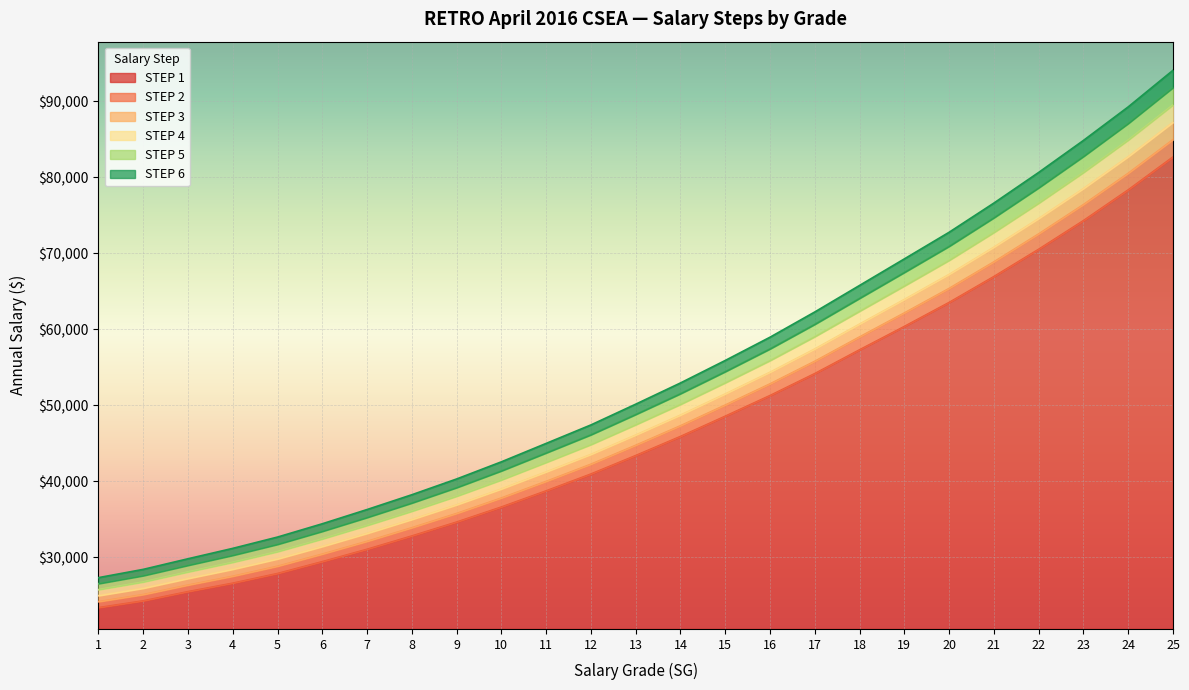

Reading left to right, list all the values displayed in this chart.

STEP 1: 23391	24284	25496	26609	27882	29442	31070	32822	34651	36633	38758	40975	43406	45918	48584	51305	54193	57324	60395	63555	66963	70553	74325	78371	82702
STEP 2: 24180	25112	26361	27525	28841	30439	32116	33907	35785	37822	40007	42267	44758	47326	50051	52840	55815	59018	62173	65402	68897	72575	76435	80555	84983
STEP 3: 24969	25940	27226	28441	29800	31436	33162	34992	36919	39011	41256	43559	46110	48734	51518	54375	57437	60712	63951	67249	70831	74597	78545	82739	87264
STEP 4: 25758	26768	28091	29357	30759	32433	34208	36077	38053	40200	42505	44851	47462	50142	52985	55910	59059	62406	65729	69096	72765	76619	80655	84923	89545
STEP 5: 26547	27596	28956	30273	31718	33430	35254	37162	39187	41389	43754	46143	48814	51550	54452	57445	60681	64100	67507	70943	74699	78641	82765	87107	91826
STEP 6: 27336	28424	29821	31189	32677	34427	36300	38247	40321	42578	45003	47435	50166	52958	55919	58980	62303	65794	69285	72790	76633	80663	84875	89291	94107